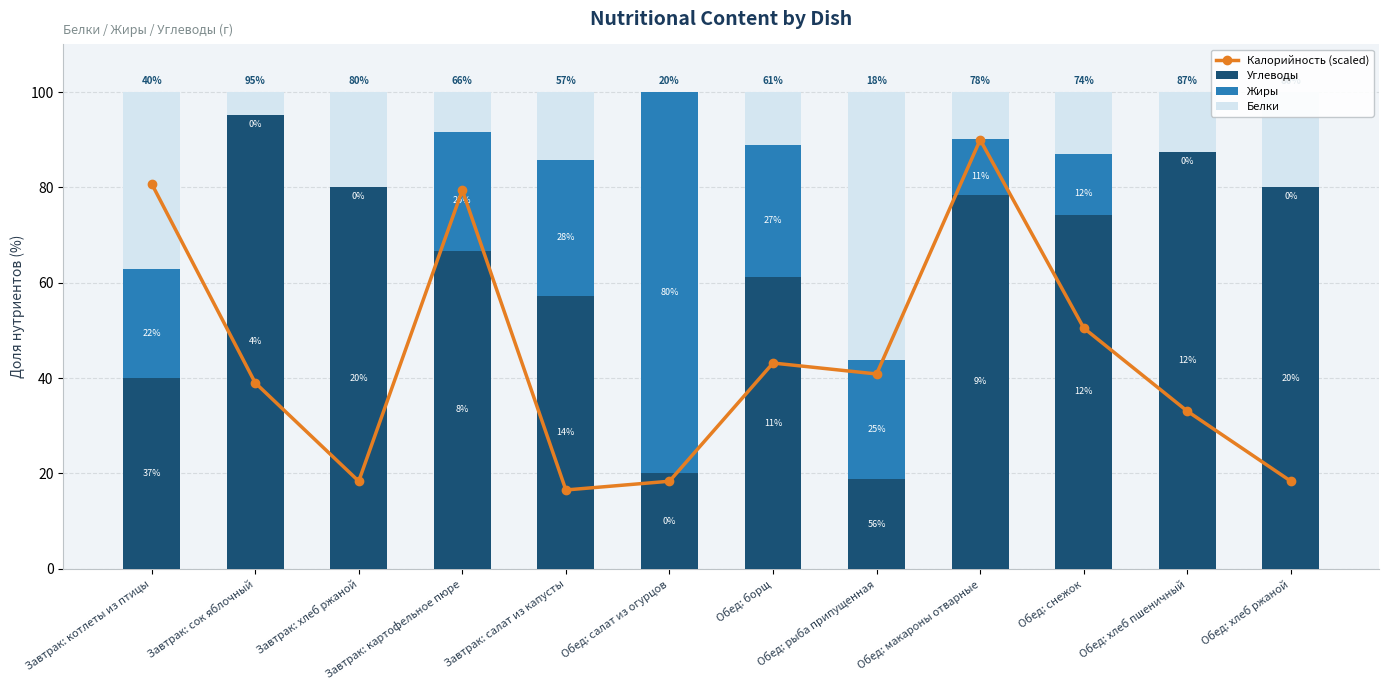

The Жиры series shows 14.2 at Обед: борщ. True or false?

False